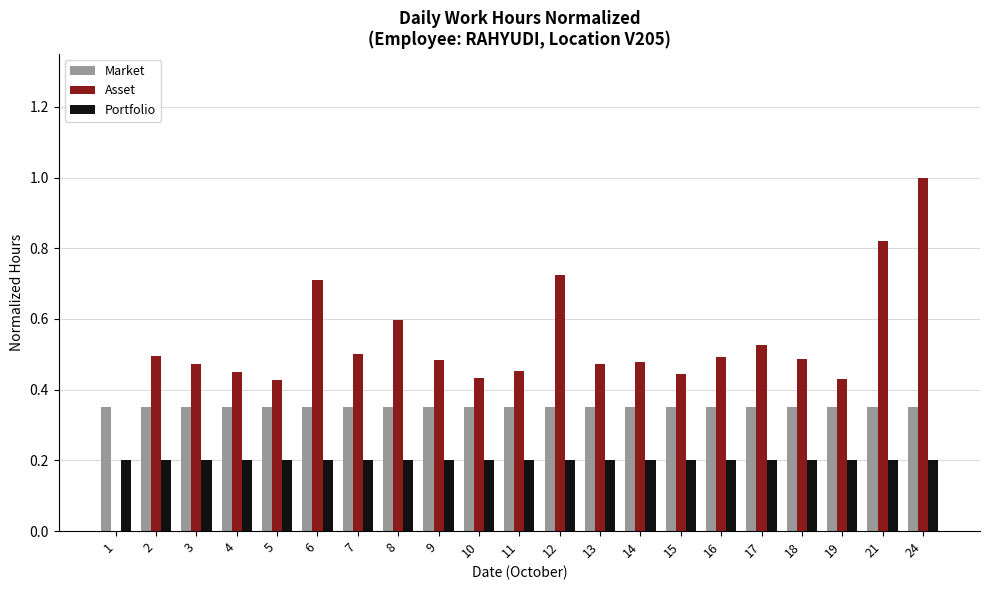

Is the value of Market at 16 greater than the value of Asset at 16?

No